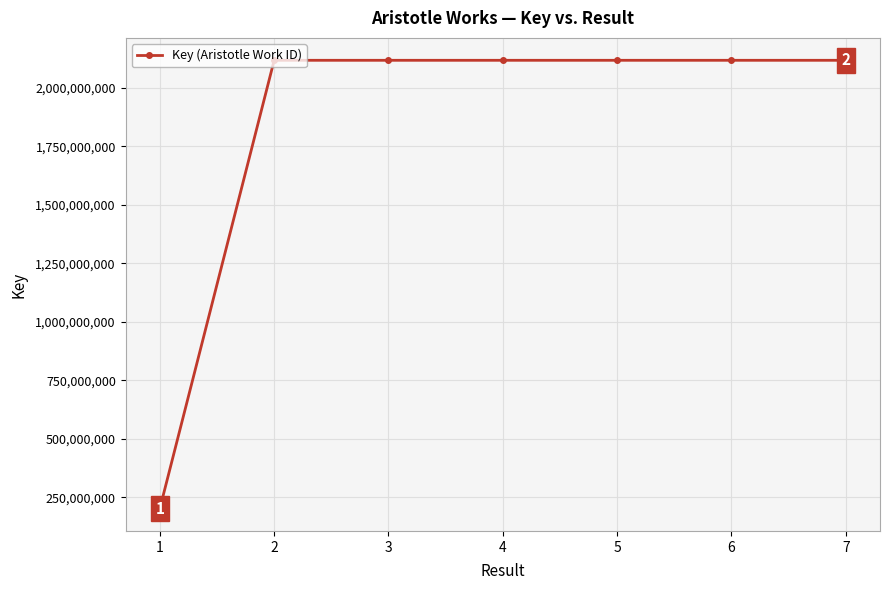

At which category does the chart reach its minimum across all series?

1